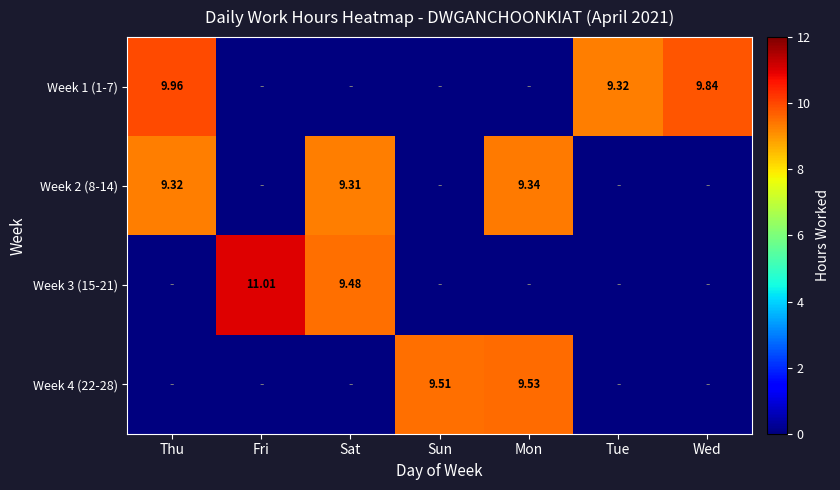

List the labels in order of Week 1 (1-7) value, smallest first.

Fri, Sat, Sun, Mon, Tue, Wed, Thu